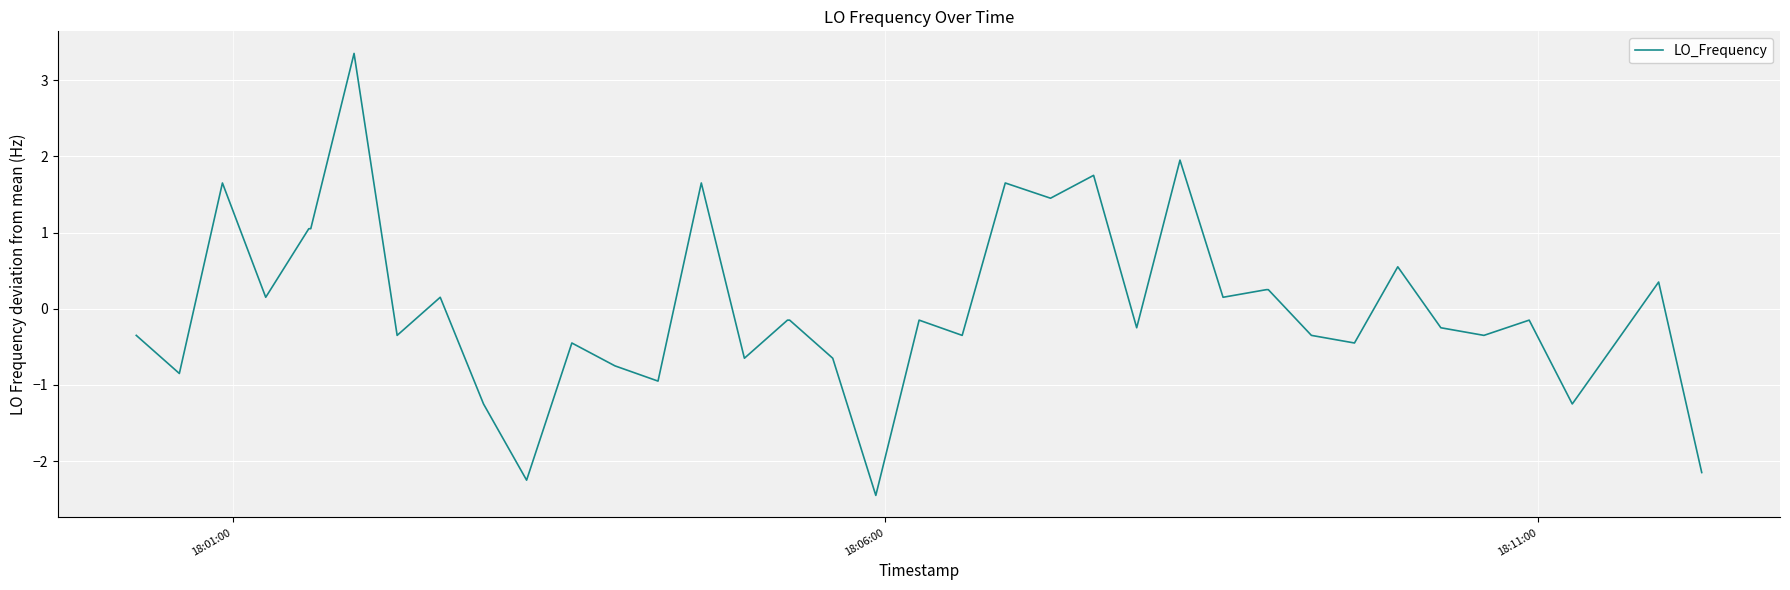

What is the difference between the maximum and minimum values?

5.8